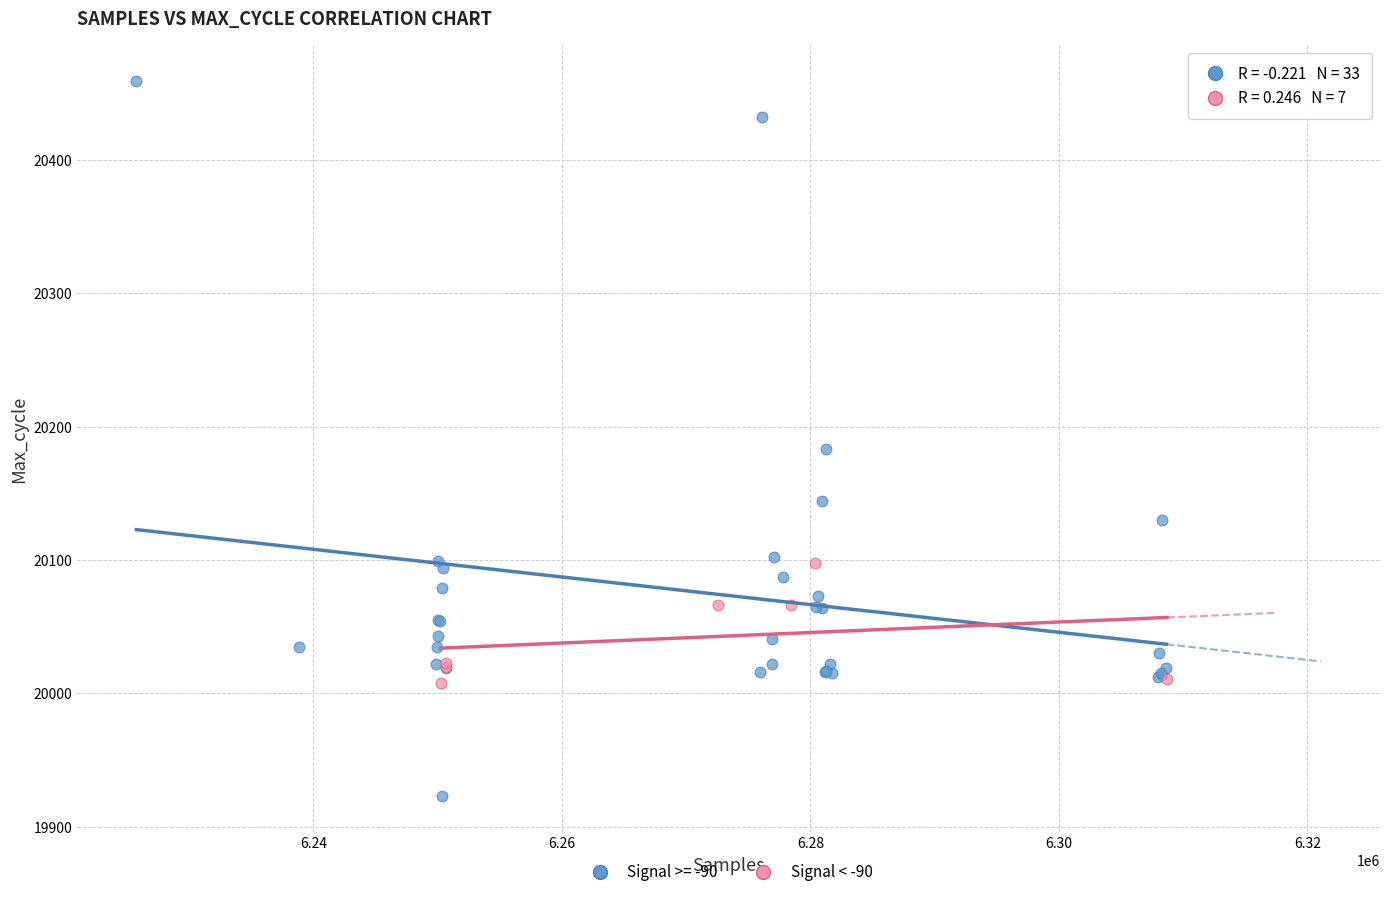

Which series reaches the minimum Y coordinate?

Signal >= -90